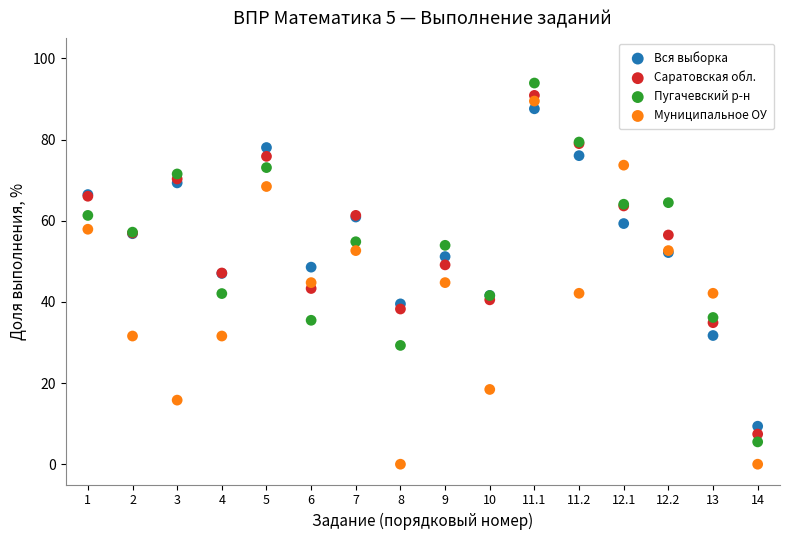

What are all the series names shown in the legend?

Вся выборка, Саратовская обл., Пугачевский р-н, Муниципальное ОУ